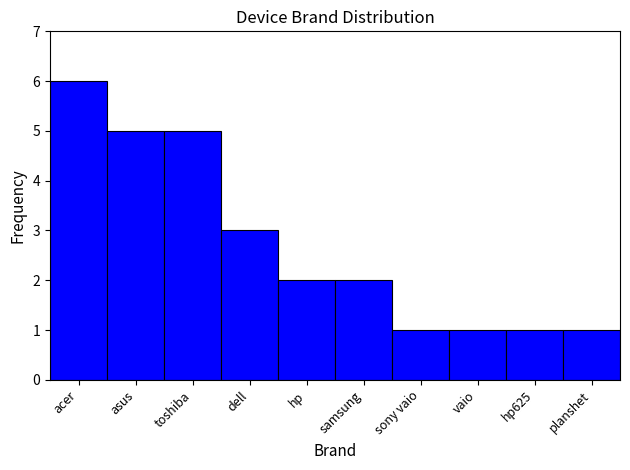

Reading left to right, transcribe all the data shown in this chart.

6	5	5	3	2	2	1	1	1	1